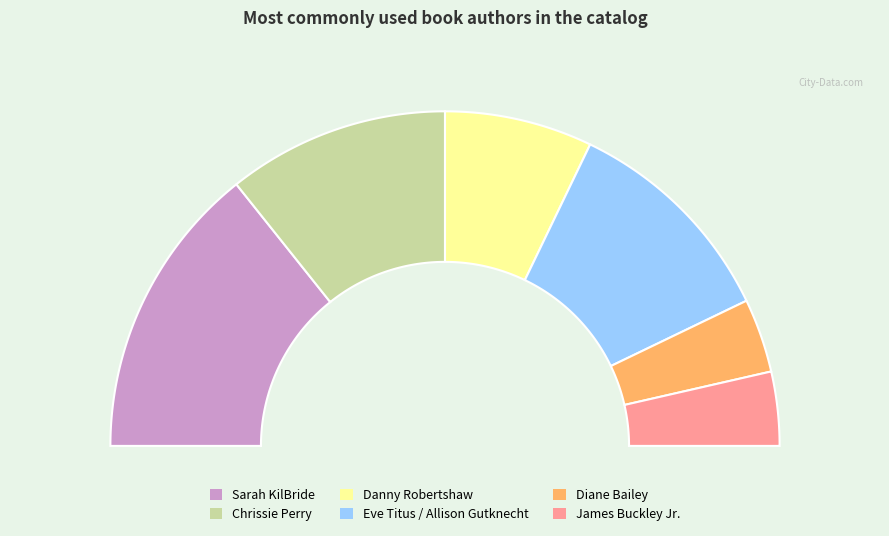

Does Danny Robertshaw account for over 50% of the chart?

No